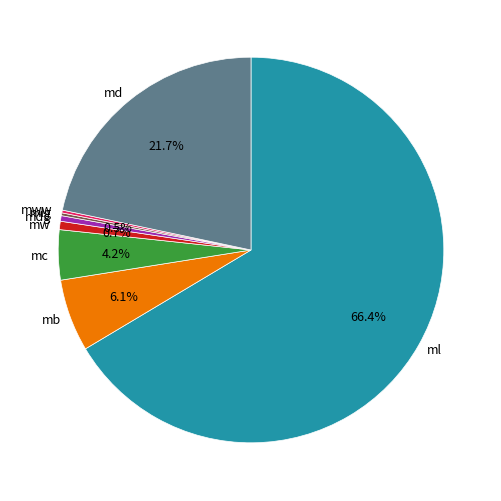

Is there a majority slice in this chart?

Yes